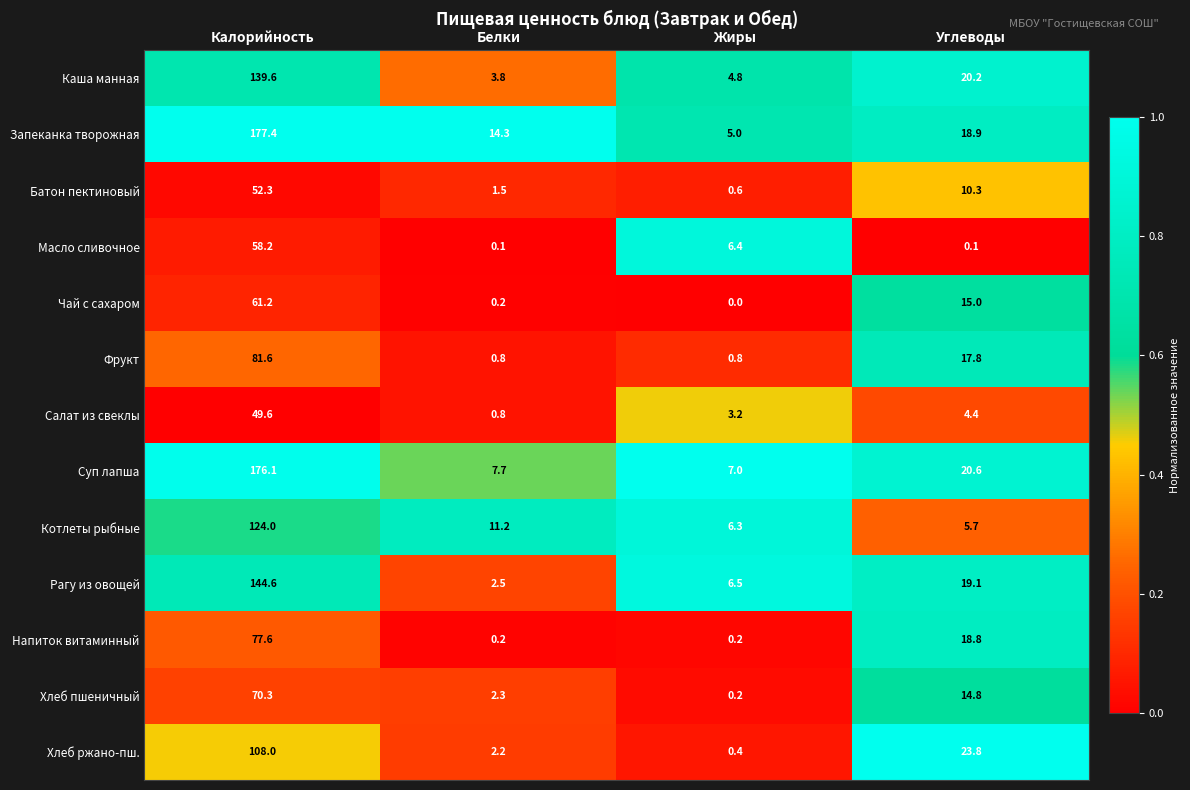

Which label corresponds to the smallest value in the chart?

Жиры